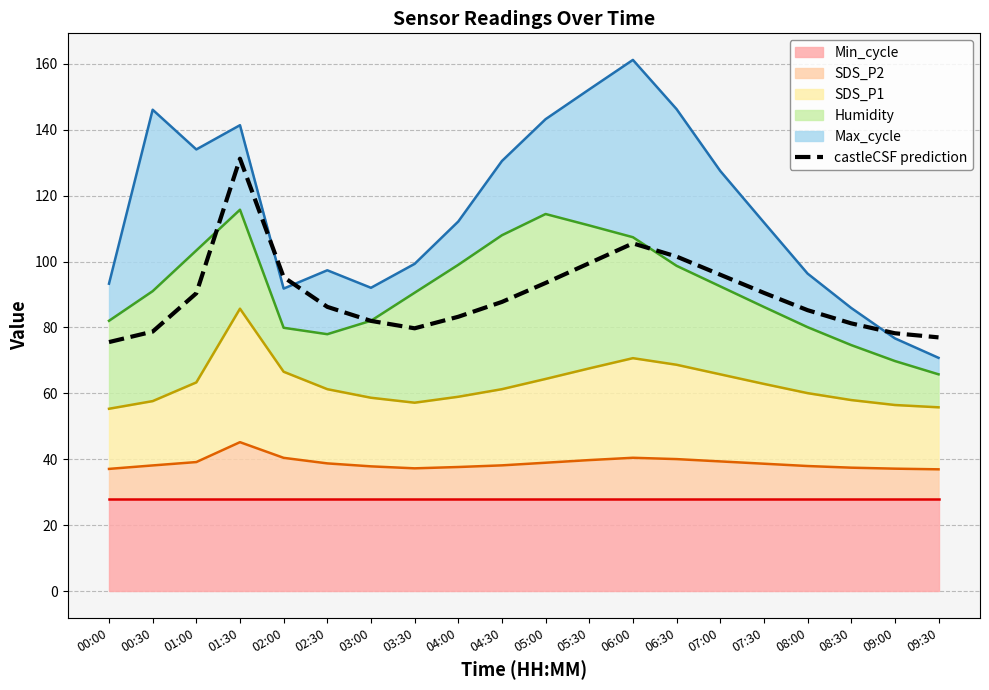

Rank the categories by value from highest to lowest.

01:30, 06:00, 06:30, 05:30, 07:00, 02:00, 05:00, 07:30, 01:00, 04:30, 02:30, 08:00, 04:00, 03:00, 08:30, 03:30, 00:30, 09:00, 09:30, 00:00